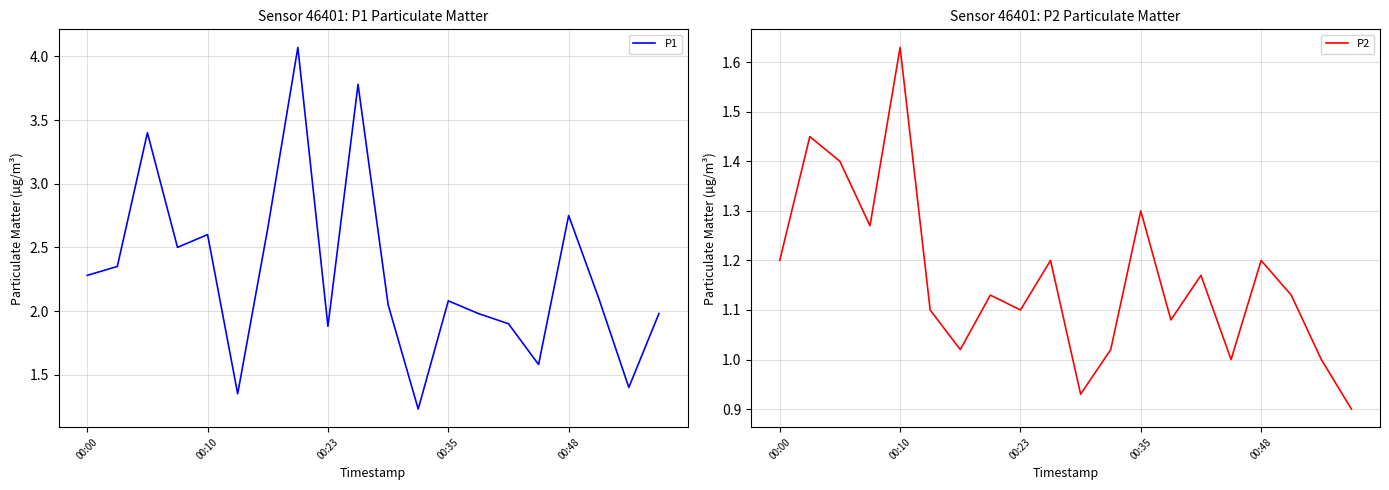

True or false: P1 has a value of 0.8 at 00:35.

False